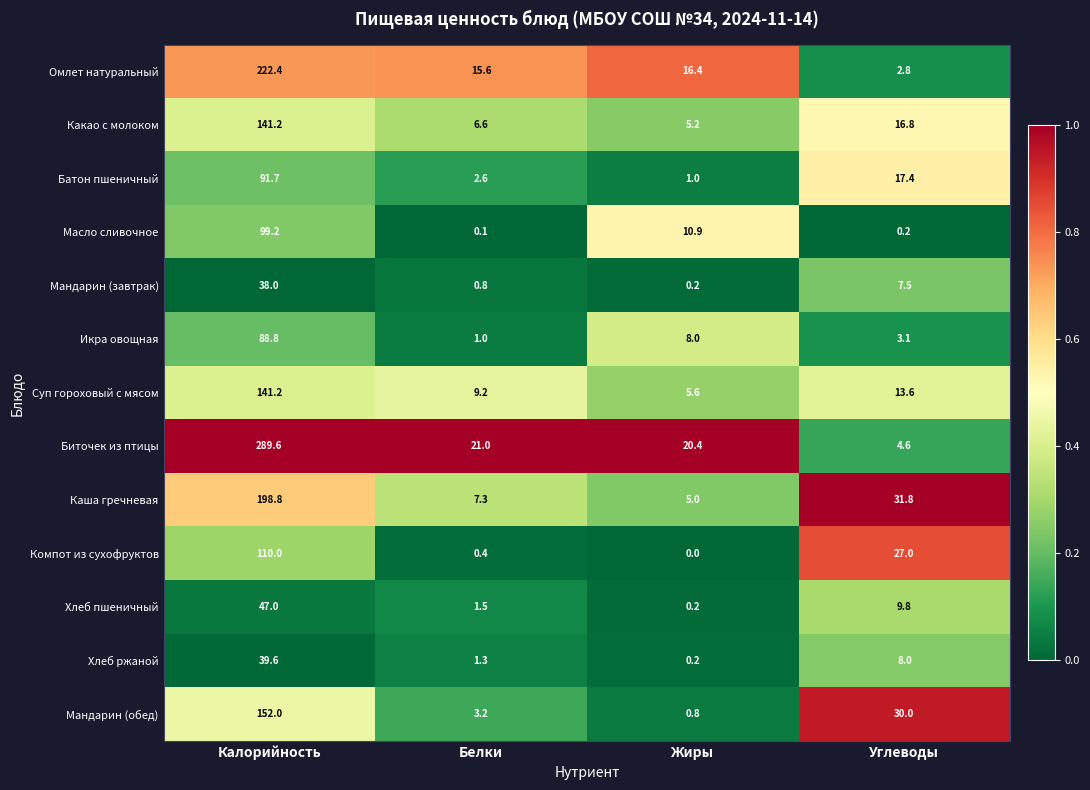

The Хлеб пшеничный series shows 1.5 at Белки. True or false?

True